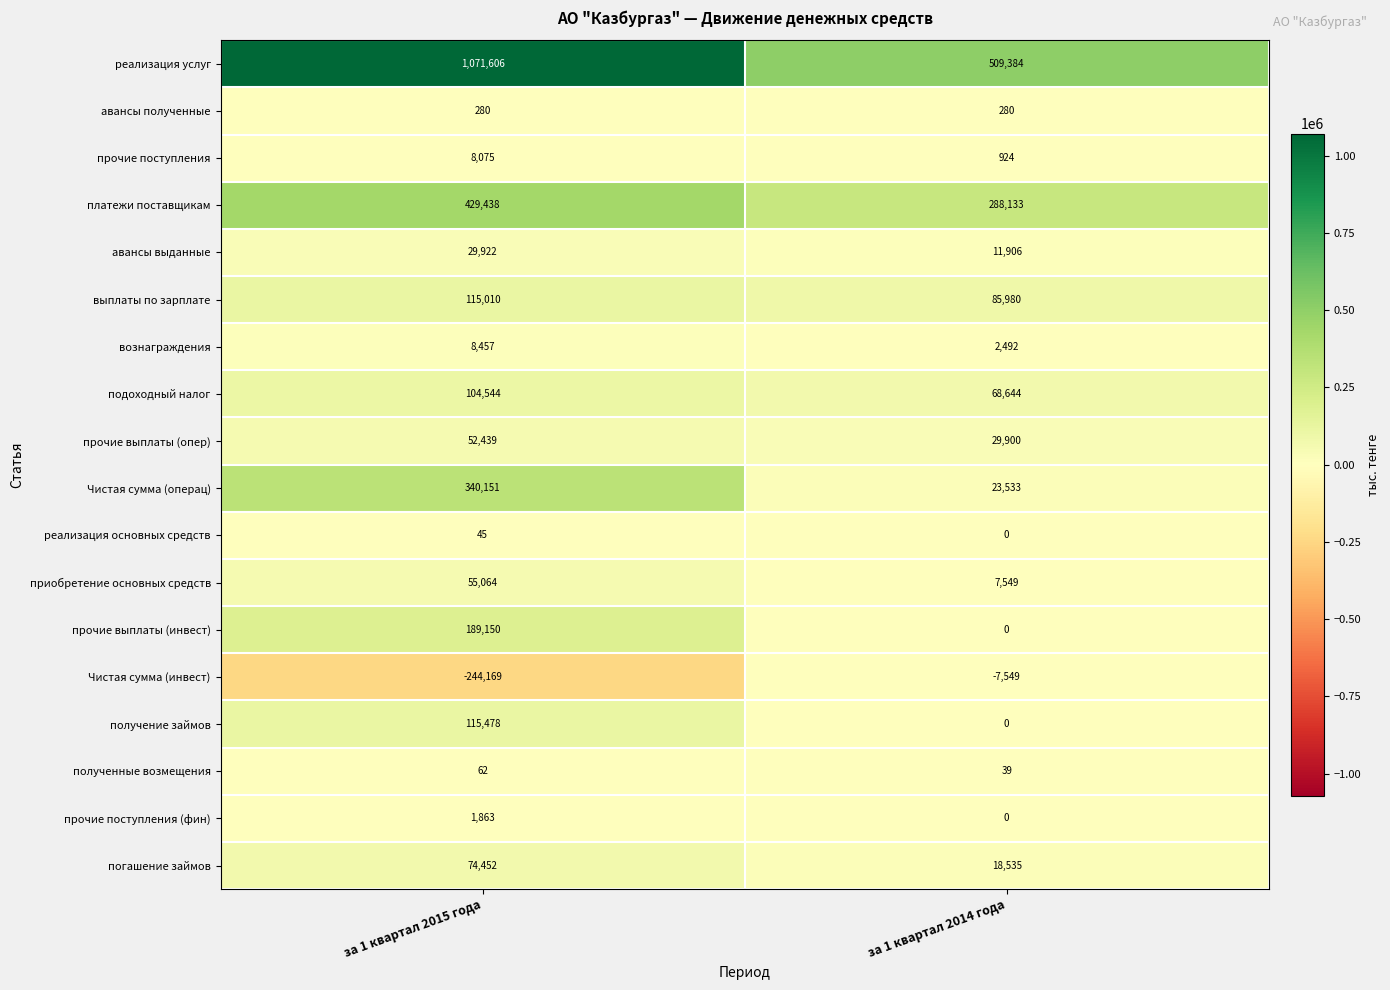

The value of подоходный налог at за 1 квартал 2014 года is 18450. True or false?

False